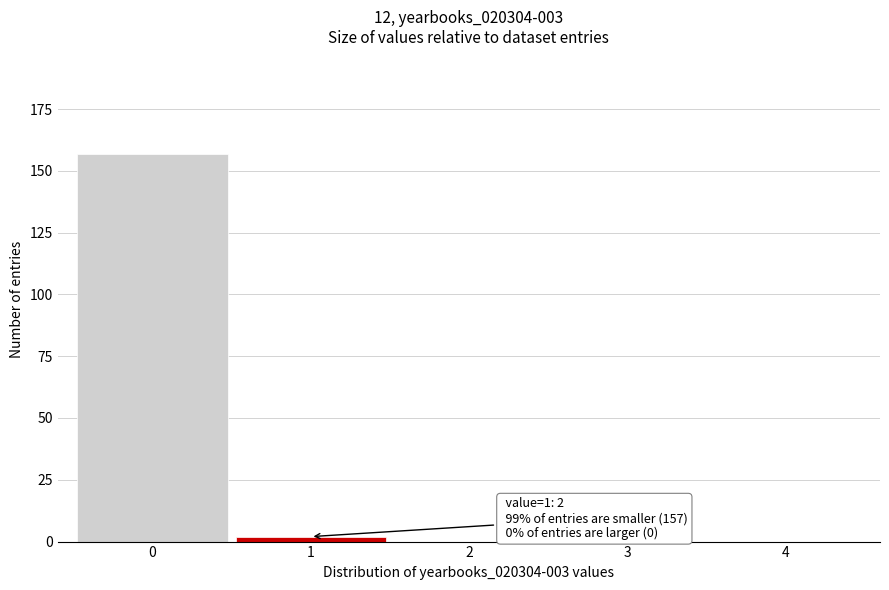

Reading left to right, list all the values displayed in this chart.

0=157	1=2	2=0	3=0	4=0